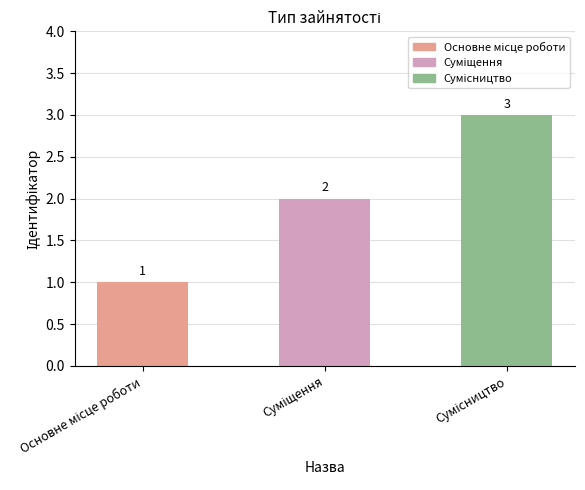

How many values are between 1 and 3?

3